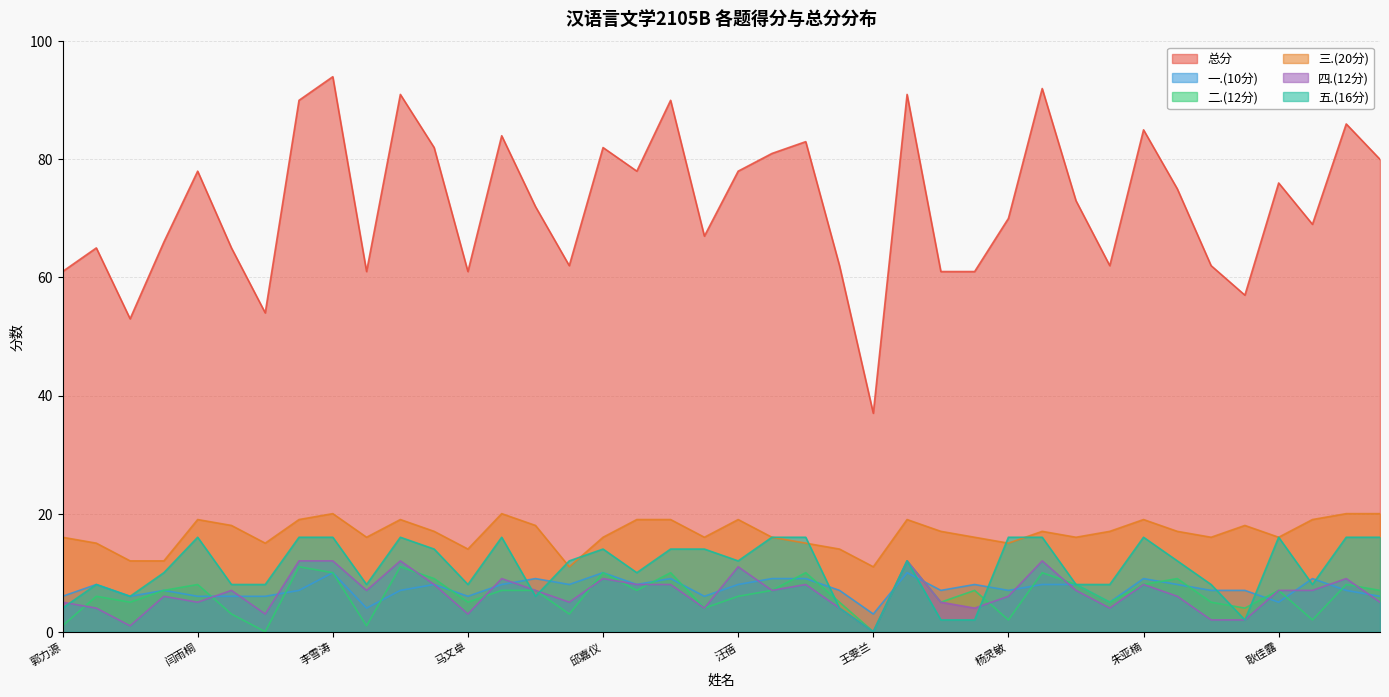

Between 吕姝萱 and 王佳瑶, which series saw the biggest shift?

二.(12分)